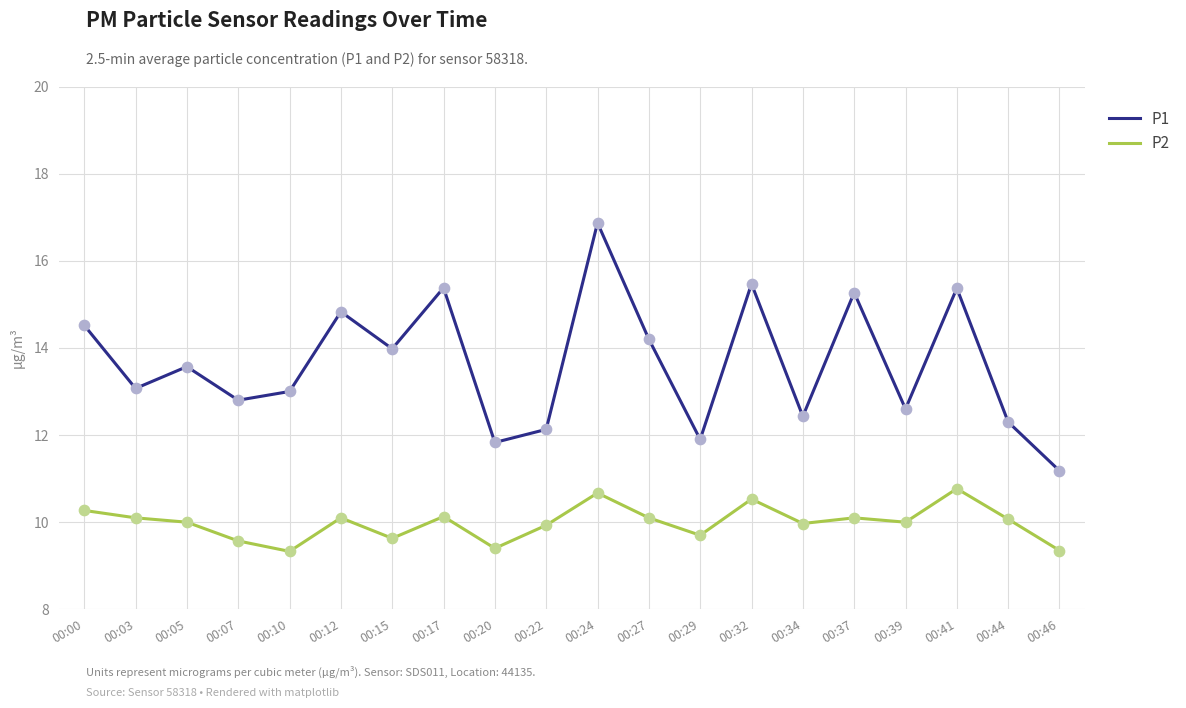

Which series has the largest total across all categories?

P1